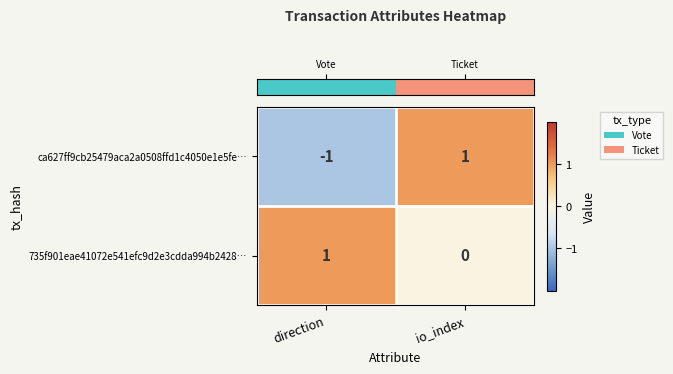

Rank the series by their average value, from highest to lowest.

735f901eae41072e541efc9d2e3cdda994b2428…, ca627ff9cb25479aca2a0508ffd1c4050e1e5fe…